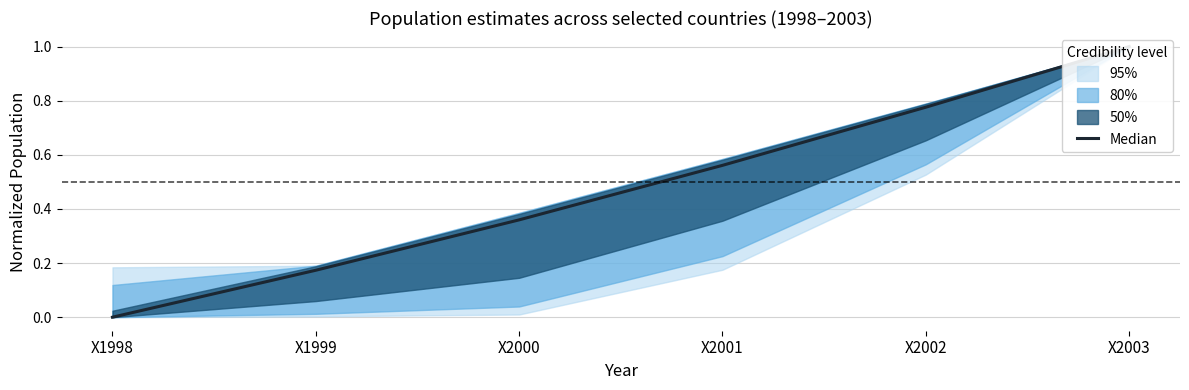

Reading left to right, transcribe all the data shown in this chart.

X1998=0.0	X1999=0.2	X2000=0.4	X2001=0.6	X2002=0.8	X2003=1.0